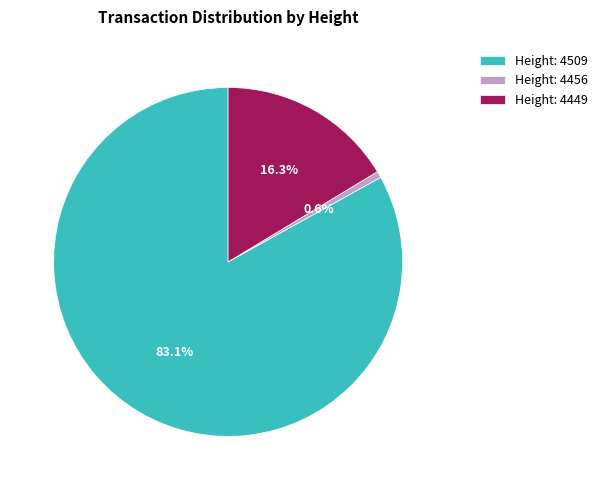

Which has a higher value, Height: 4509 or Height: 4456?

Height: 4509